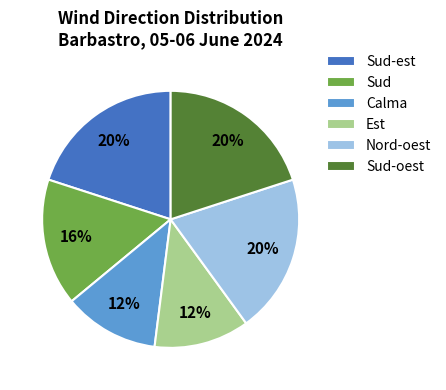

What is the ratio of the value at Nord-oest to the value at Sud-oest?

1.0